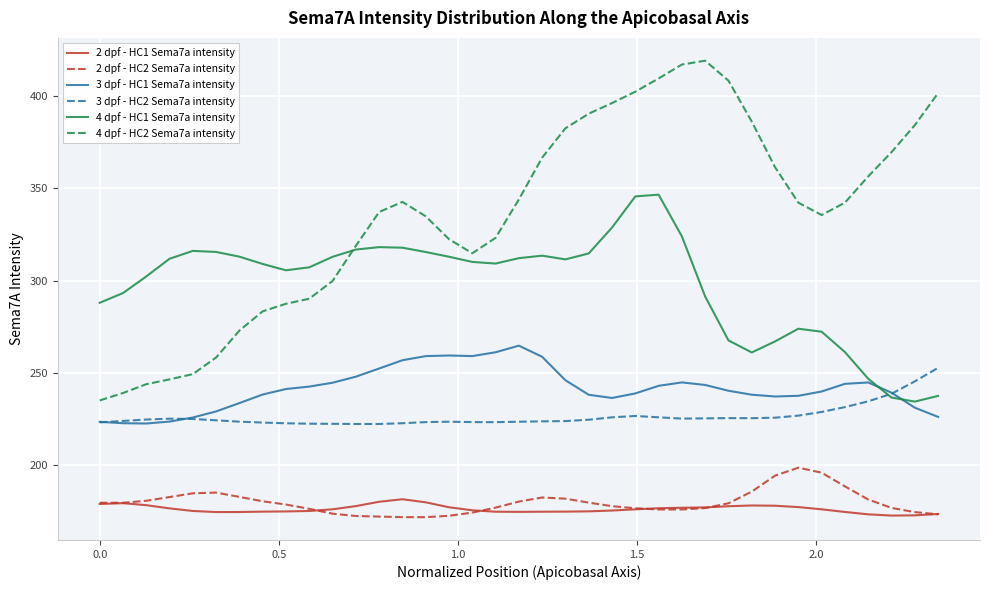

True or false: 2 dpf - HC2 Sema7a intensity and 4 dpf - HC1 Sema7a intensity cross at least once.

False